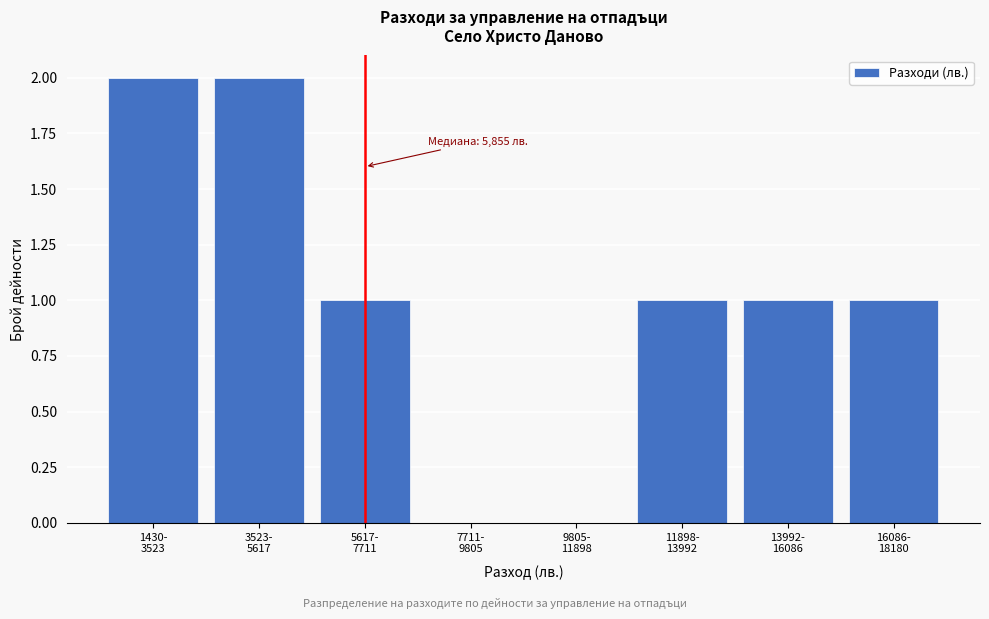

What is the sum of all values?

8